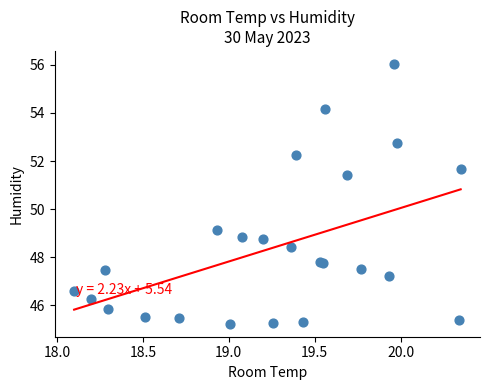

What Y value in the scatter plot is closest to 50?

49.1